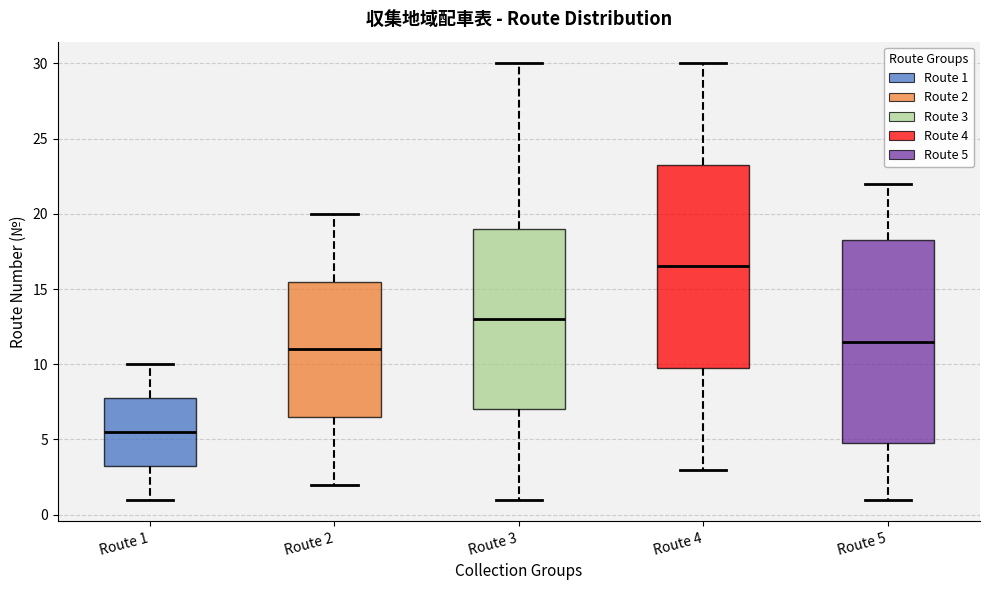

Which box has the lowest median line?

Route 1